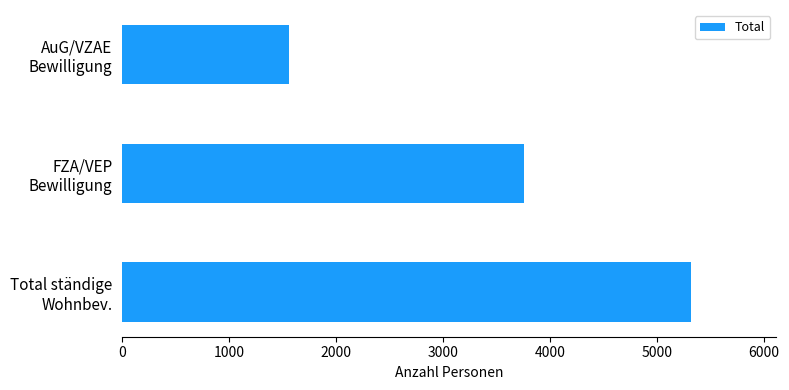

Rank the categories by value from highest to lowest.

Total ständige
Wohnbev., FZA/VEP
Bewilligung, AuG/VZAE
Bewilligung